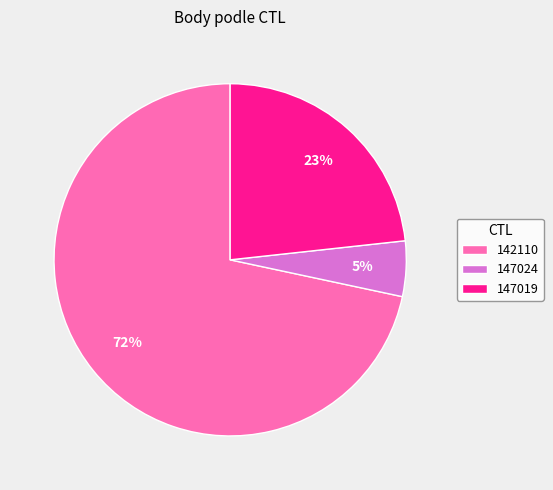

Rank the categories by value from lowest to highest.

147024, 147019, 142110